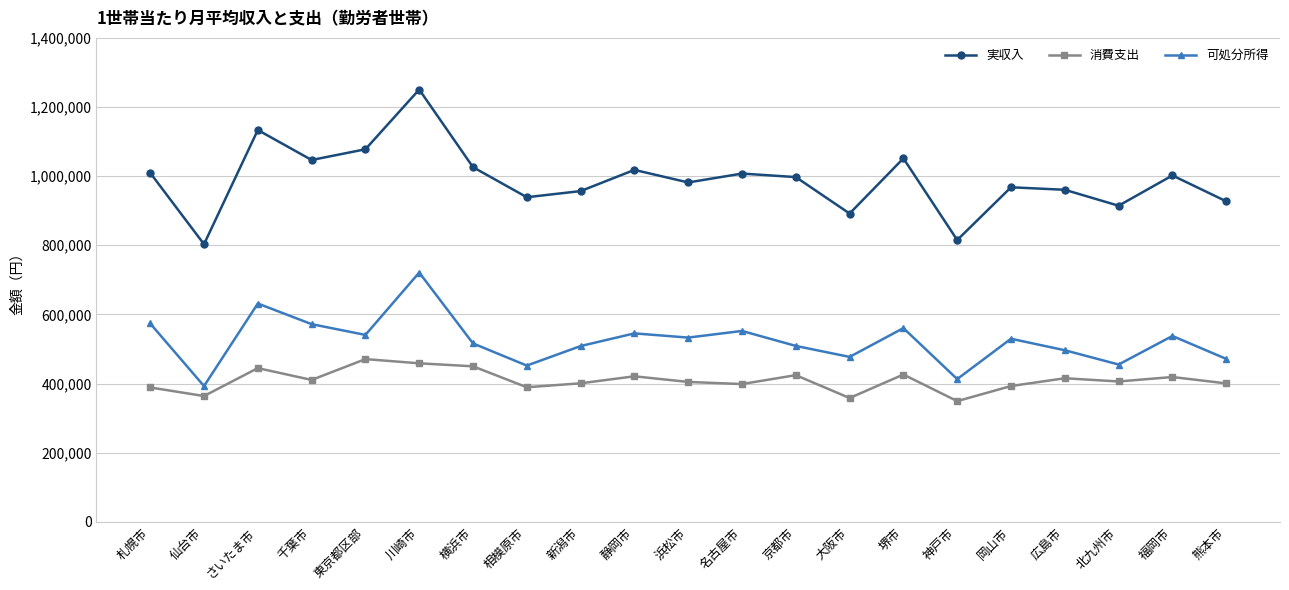

Count the number of categories in the chart.

21